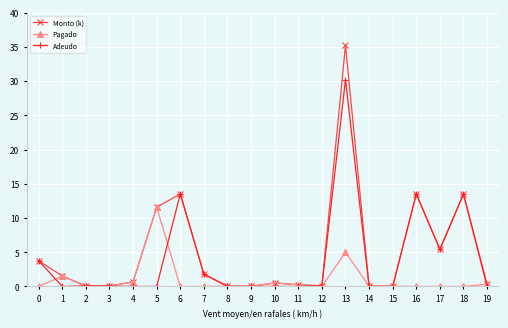

True or false: Monto (k) has more than 0 points higher than both neighbors.

True